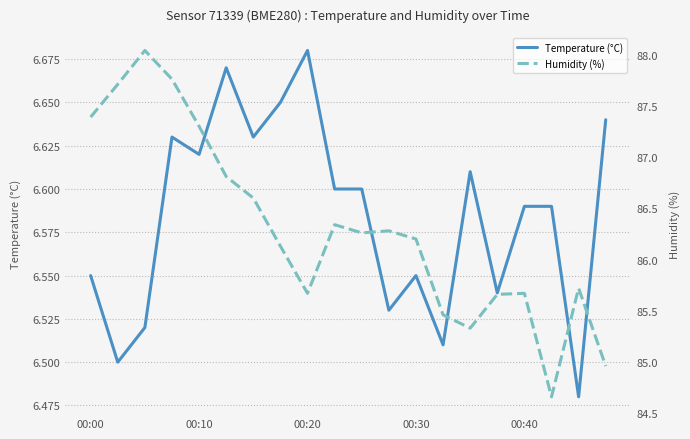

How many Temperature (°C) values are between 6 and 7?

20